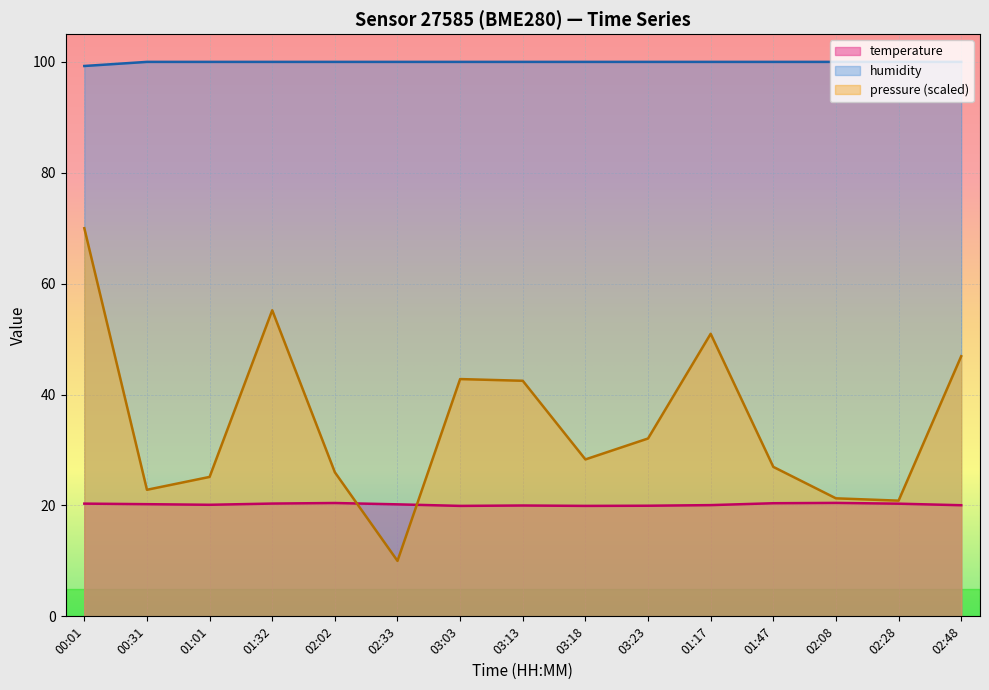

True or false: pressure (scaled) and humidity cross at least once.

False